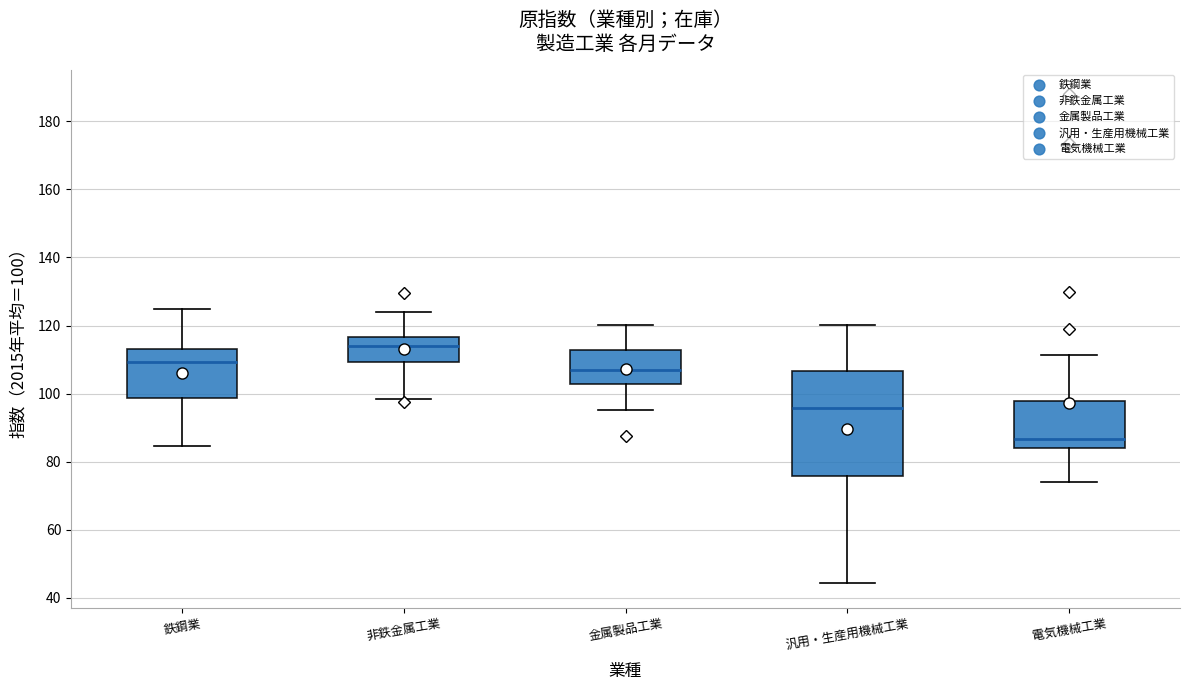

Comparing the boxes themselves (not the whiskers), which one is the tallest?

汎用・生産用機械工業